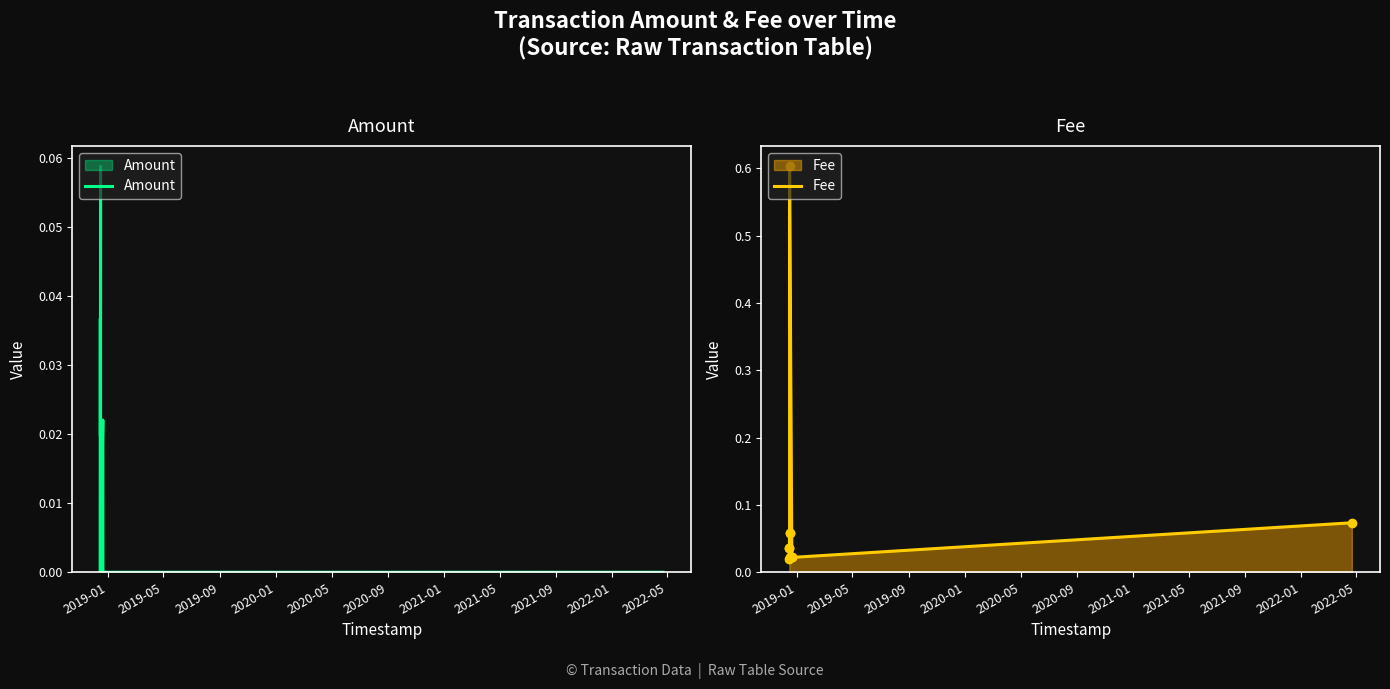

The Fee series shows 0.1 at 2019-05. True or false?

False